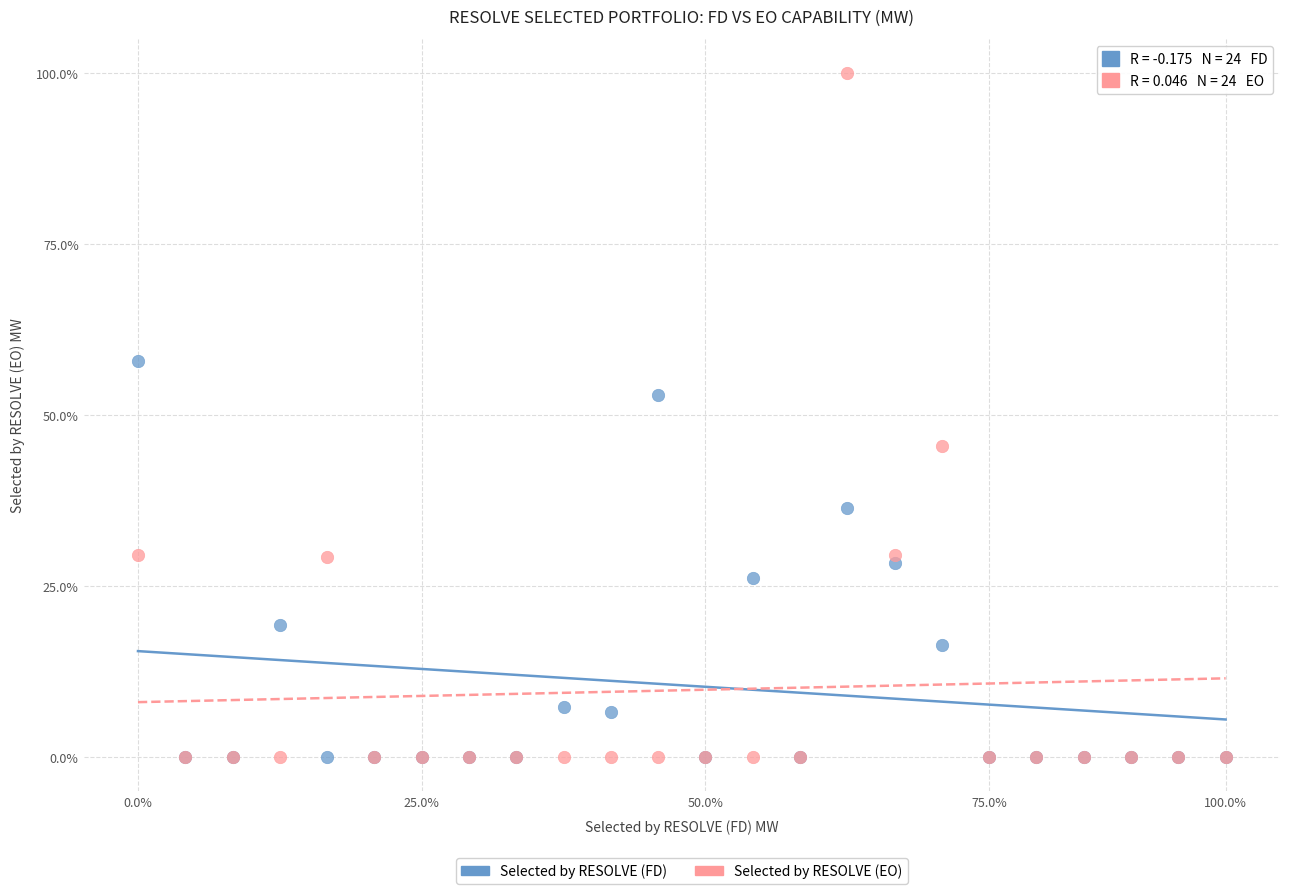

Which series has the widest spread of Y values?

Selected by RESOLVE (EO)